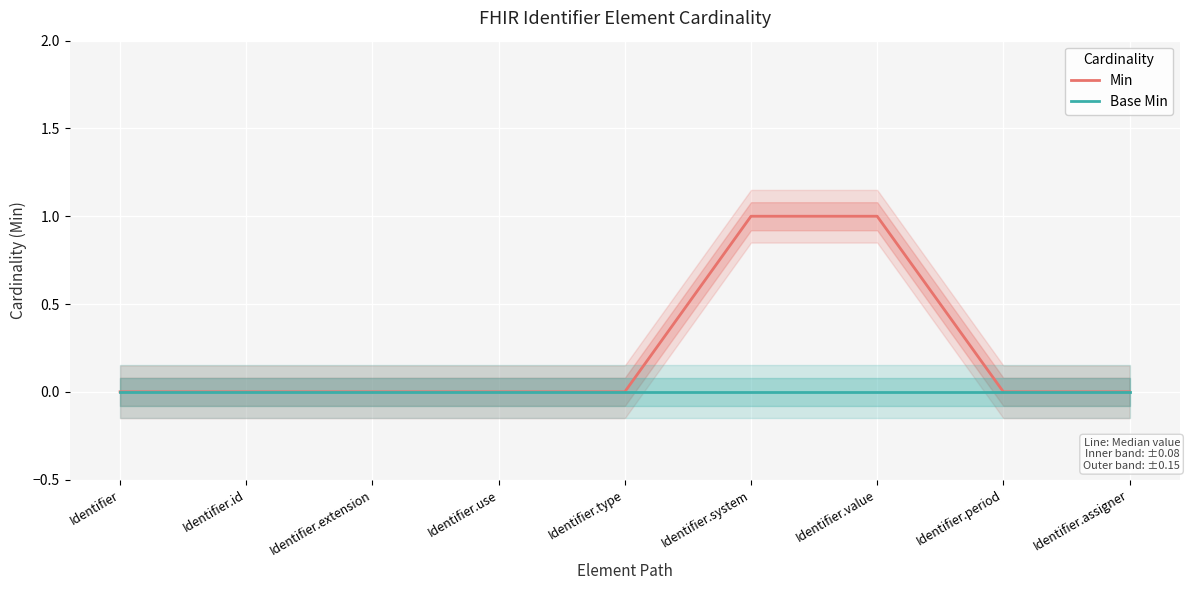

Count the number of data series in this chart.

2